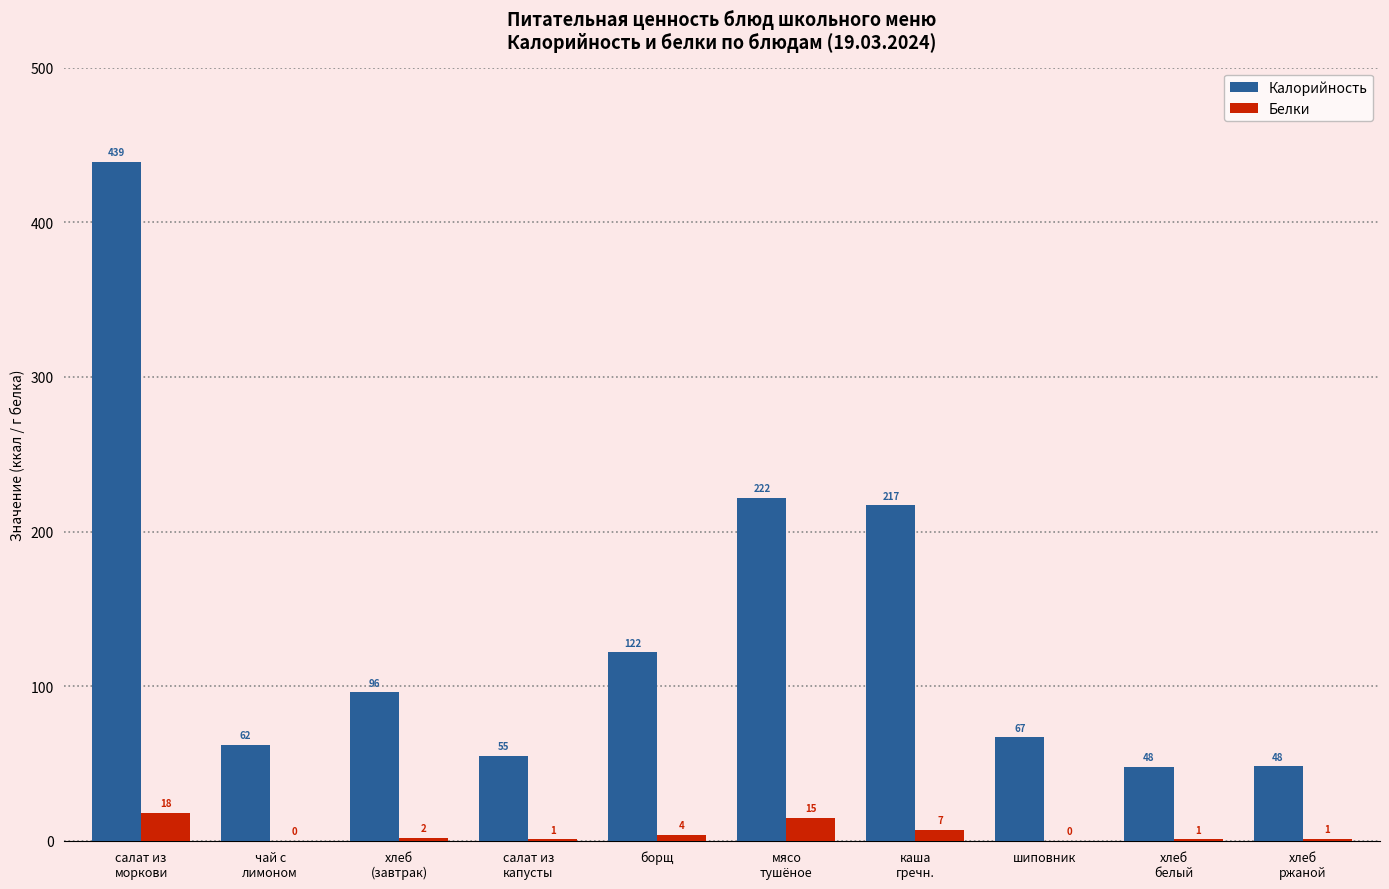

What is the greatest value displayed?

439.0